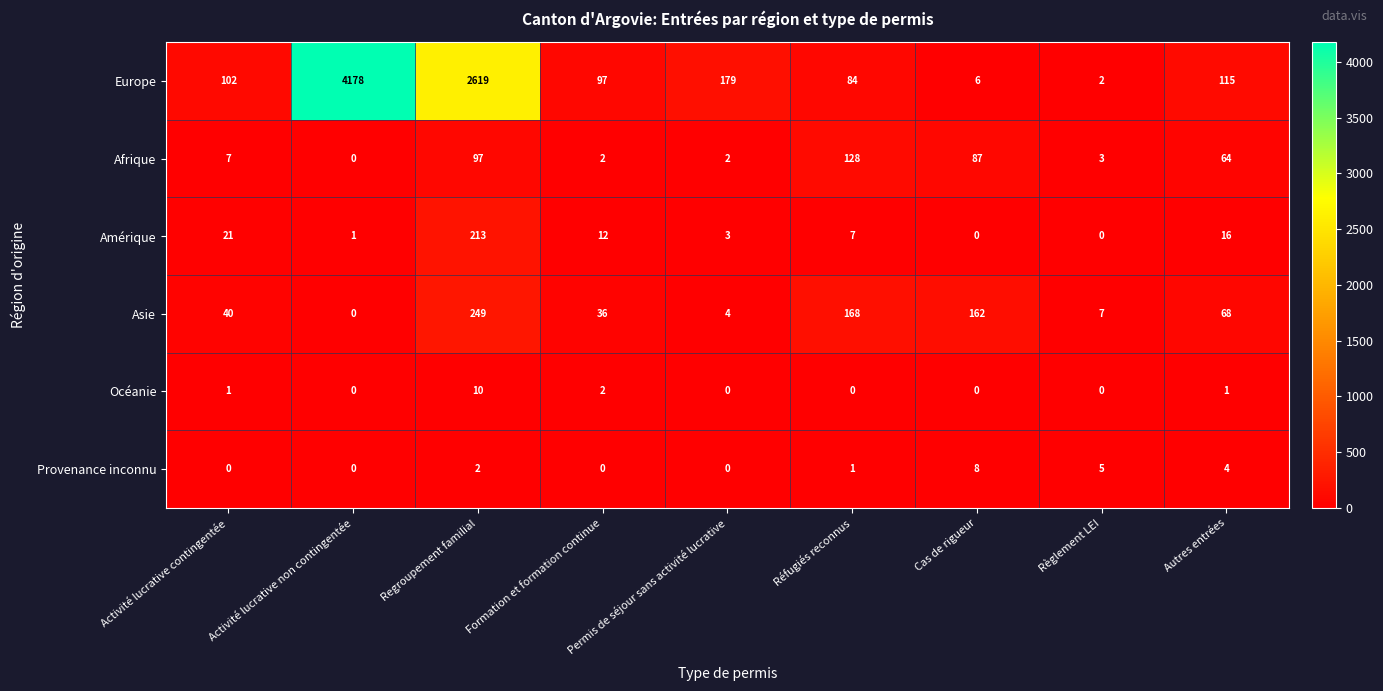

At which category is the sum across all series the highest?

Activité lucrative non contingentée